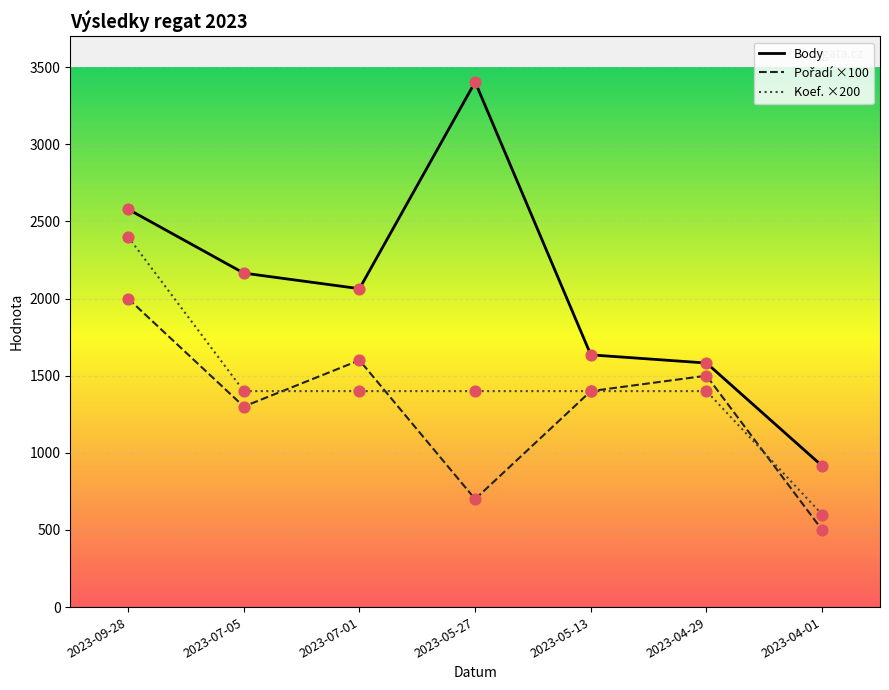

Which series changed the most between 2023-07-01 and 2023-04-01?

Body